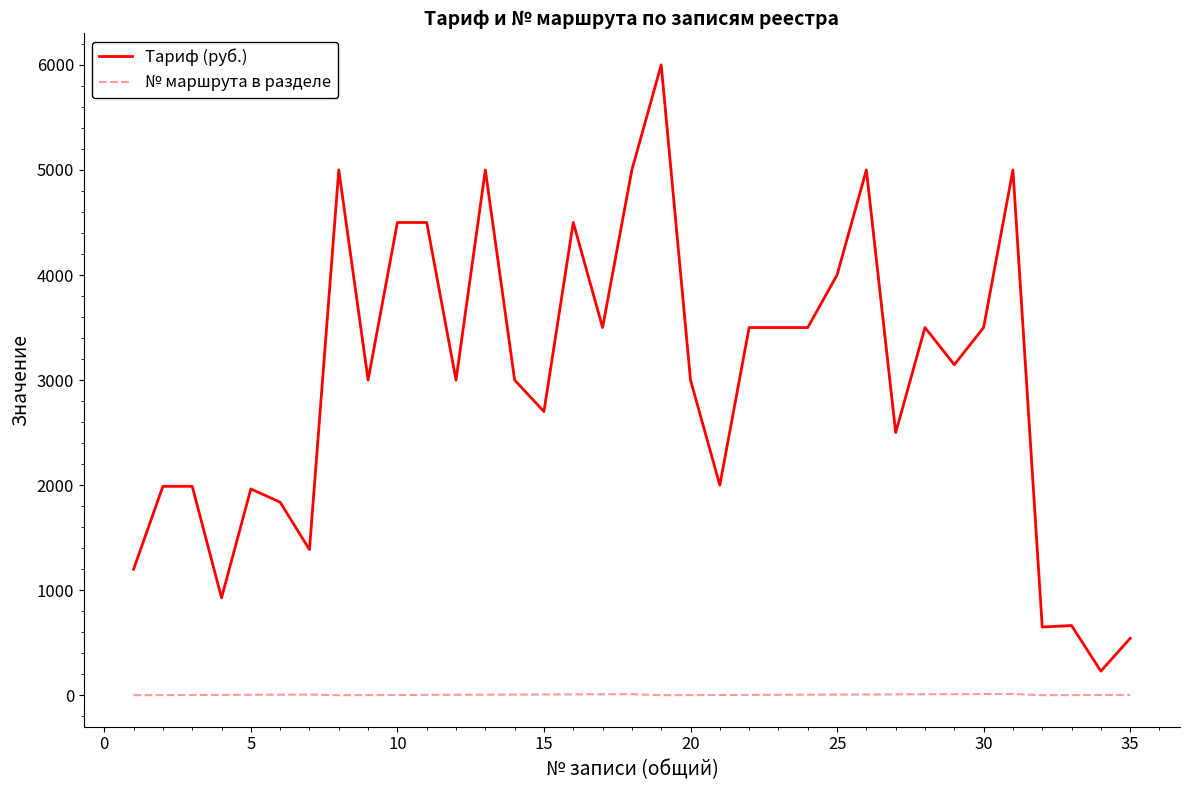

True or false: № маршрута в разделе and Тариф (руб.) intersect in this chart.

False